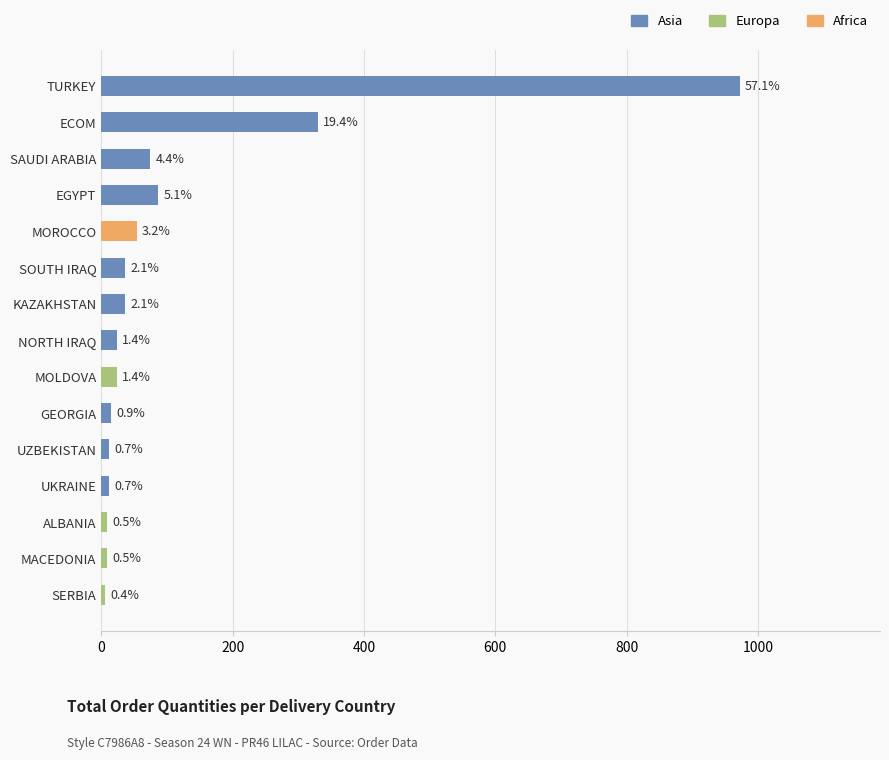

Which has a higher value, KAZAKHSTAN or UZBEKISTAN?

KAZAKHSTAN